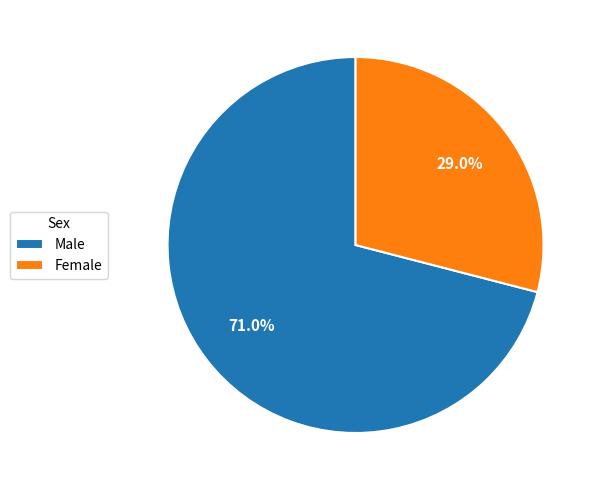

To the nearest percent, what is the difference between the largest and smallest slice percentages?

42%